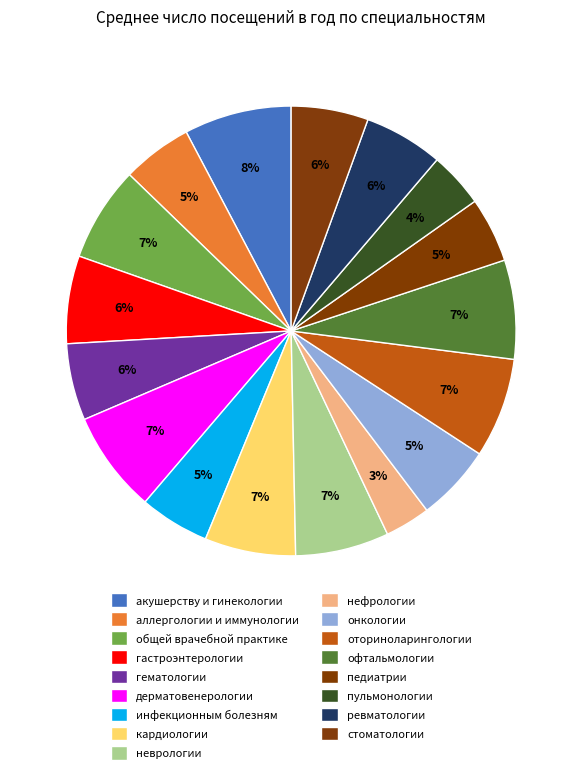

Rank the categories by value from highest to lowest.

акушерству и гинекологии, дерматовенерологии, оториноларингологии, офтальмологии, общей врачебной практике, неврологии, кардиологии, гастроэнтерологии, ревматологии, стоматологии, гематологии, онкологии, аллергологии и иммунологии, инфекционным болезням, педиатрии, пульмонологии, нефрологии